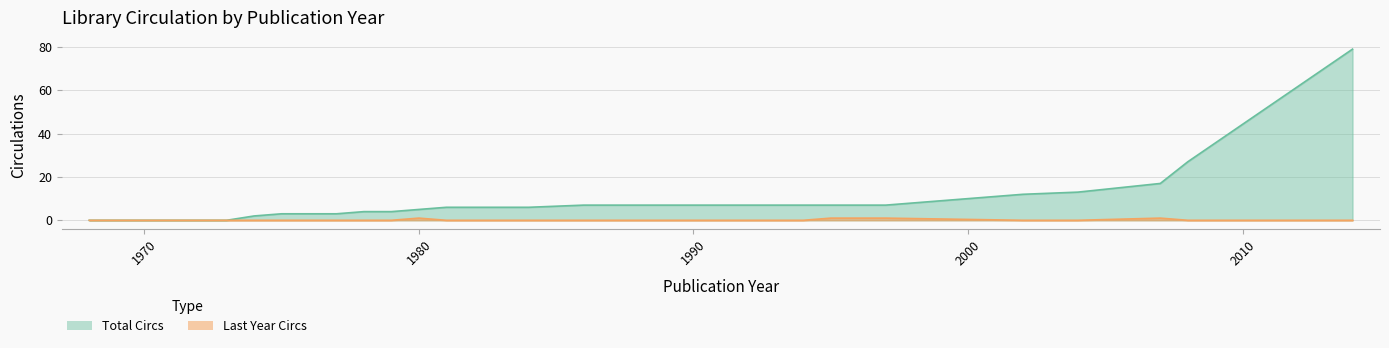

How many lines are shown in the chart?

2